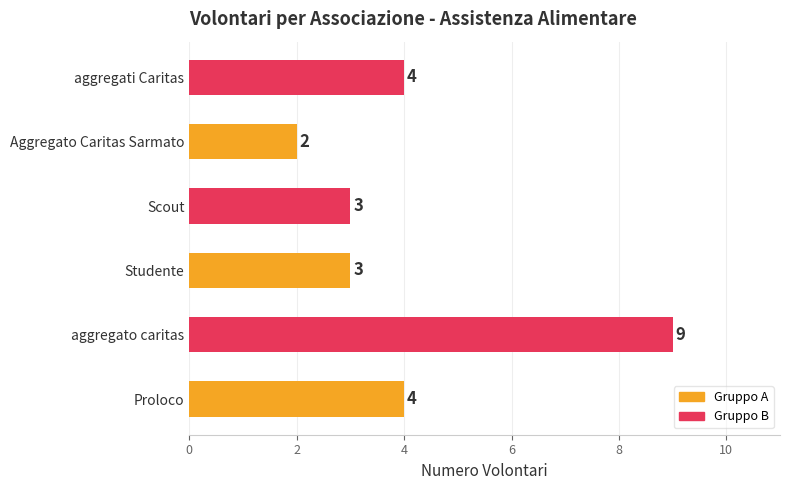

How many values are between 3 and 4?

4